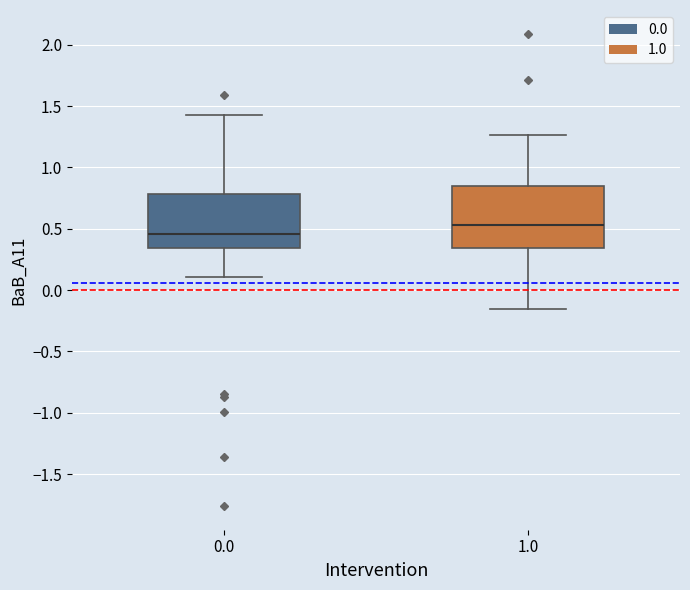

Comparing the boxes themselves (not the whiskers), which one is the tallest?

1.0